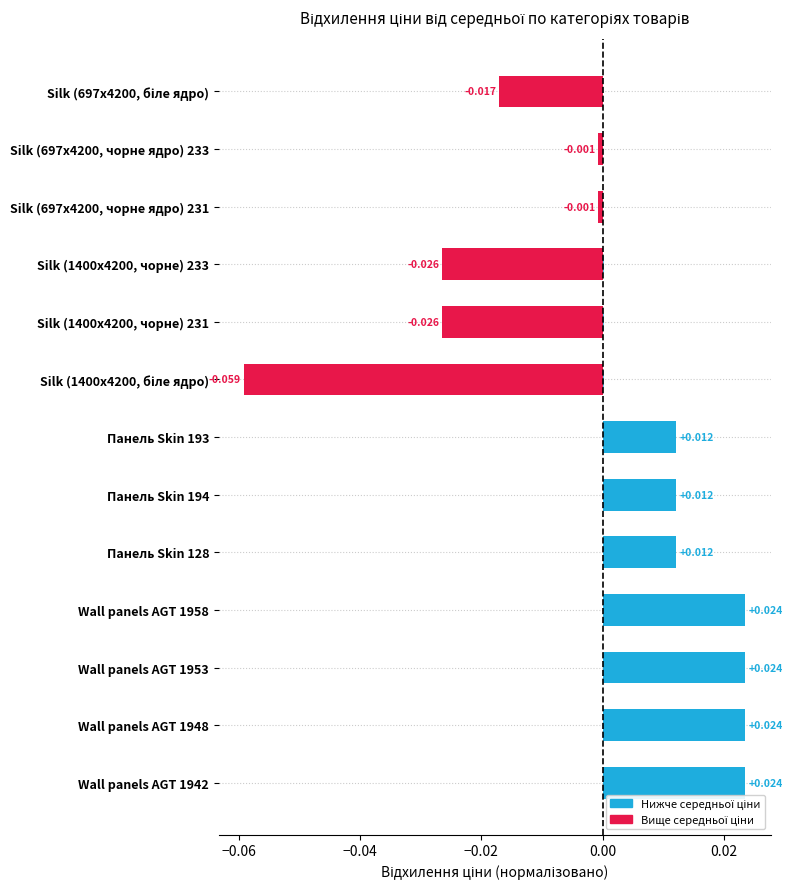

What is the difference between the maximum and minimum values in the Ціна (відхилення) series?

0.1